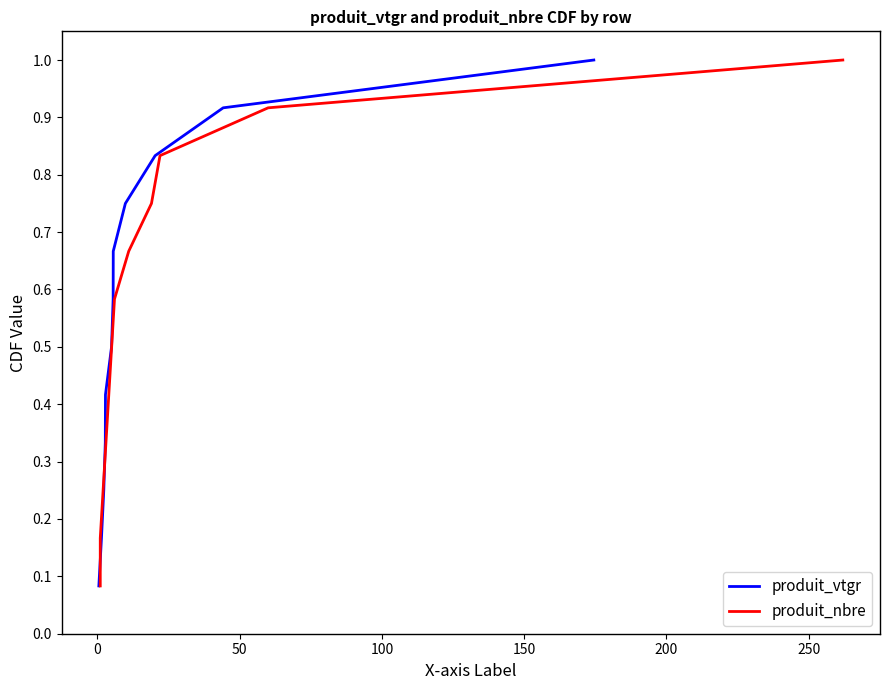

What is the difference between the maximum and minimum values in the produit_vtgr series?

0.9